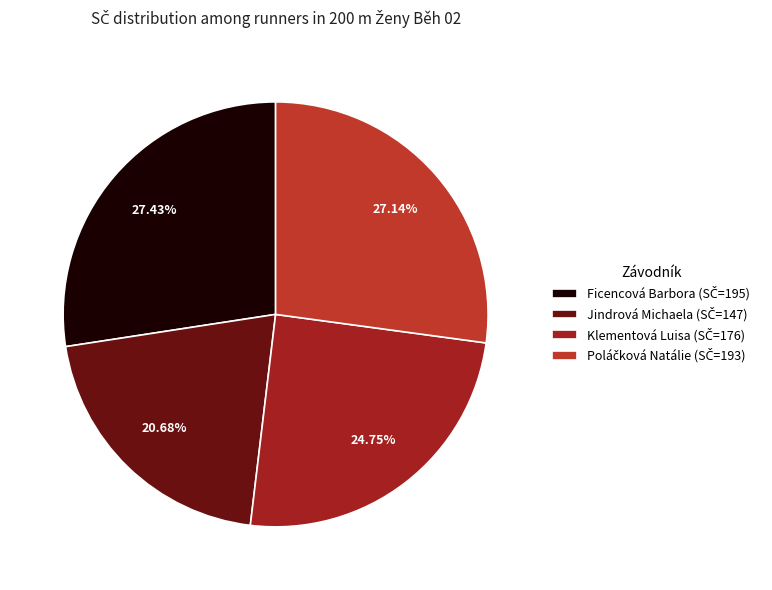

Does Klementová Luisa represent more than half of the total?

No